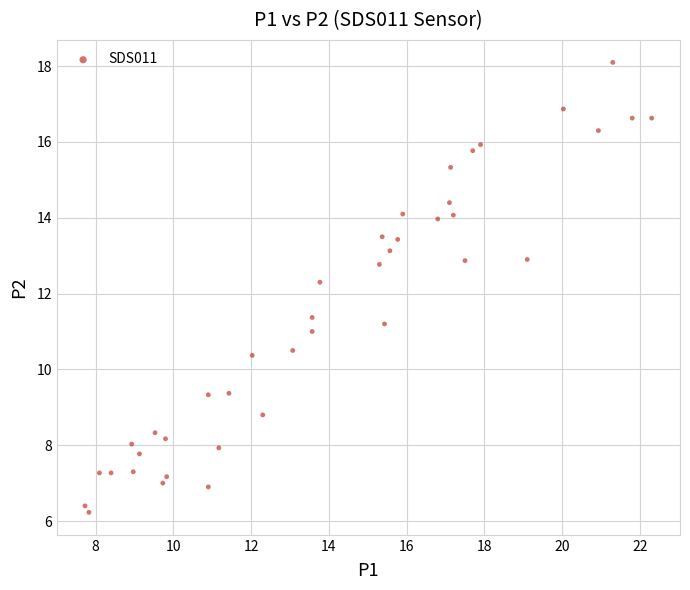

What Y value in the scatter plot is closest to 12?

12.3